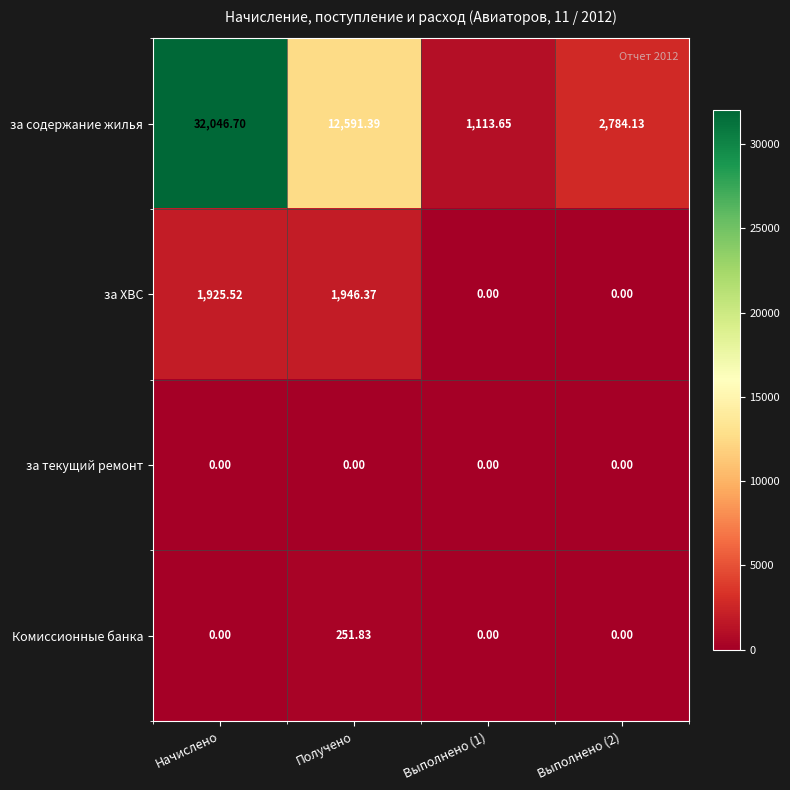

How many categories are shown in the chart?

4